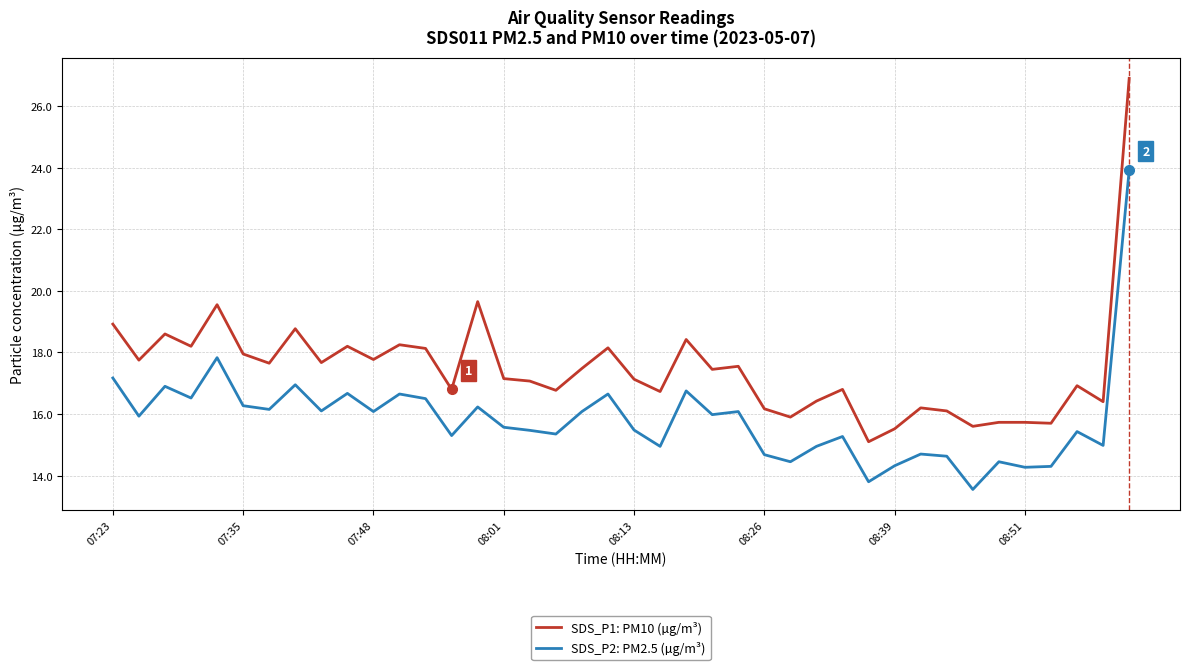

Which series has the largest range (max minus min)?

SDS_P1: PM10 (µg/m³)